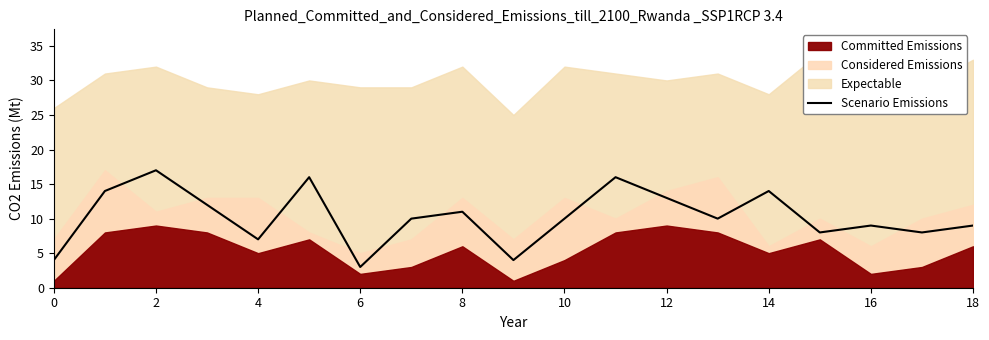

What is the minimum value for Scenario Emissions?

3